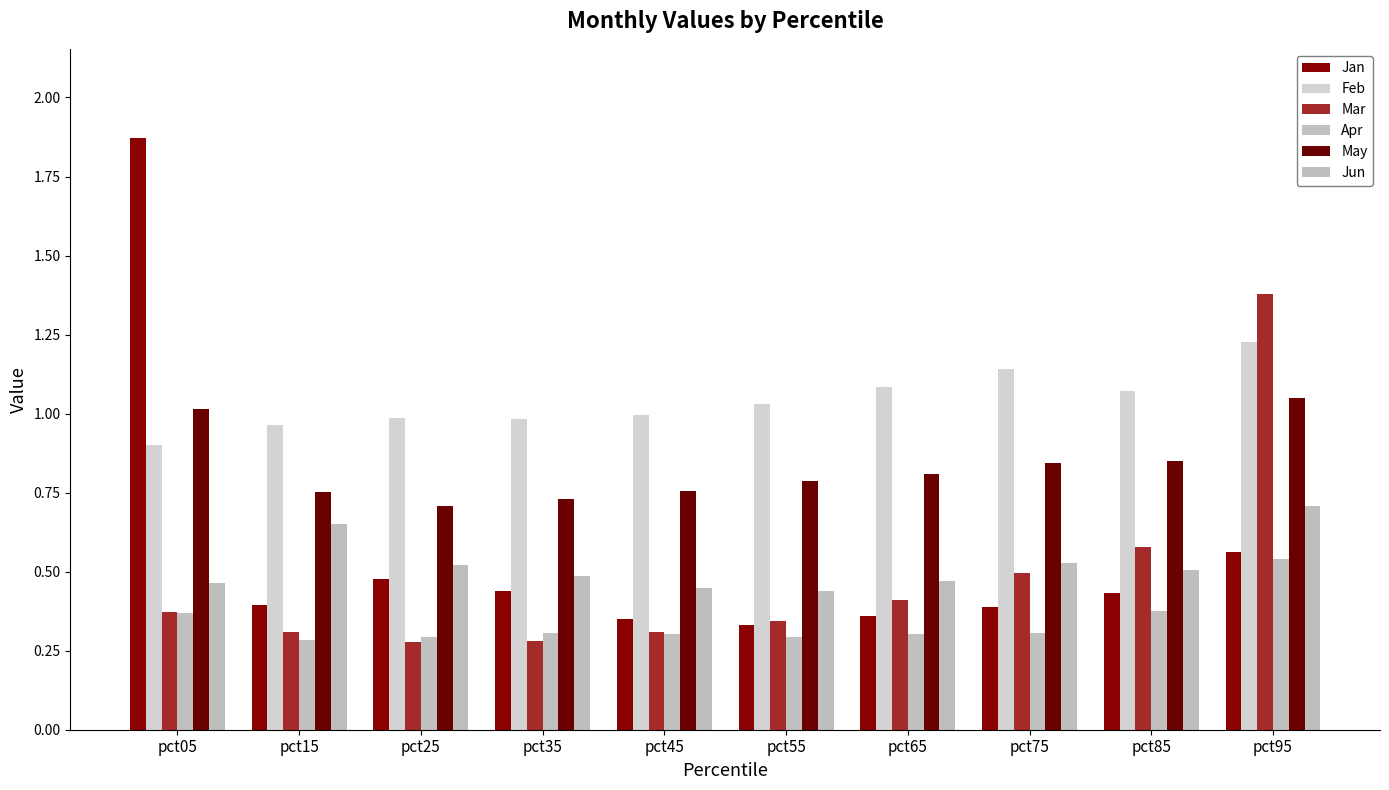

Which label corresponds to the largest value in the chart?

pct05